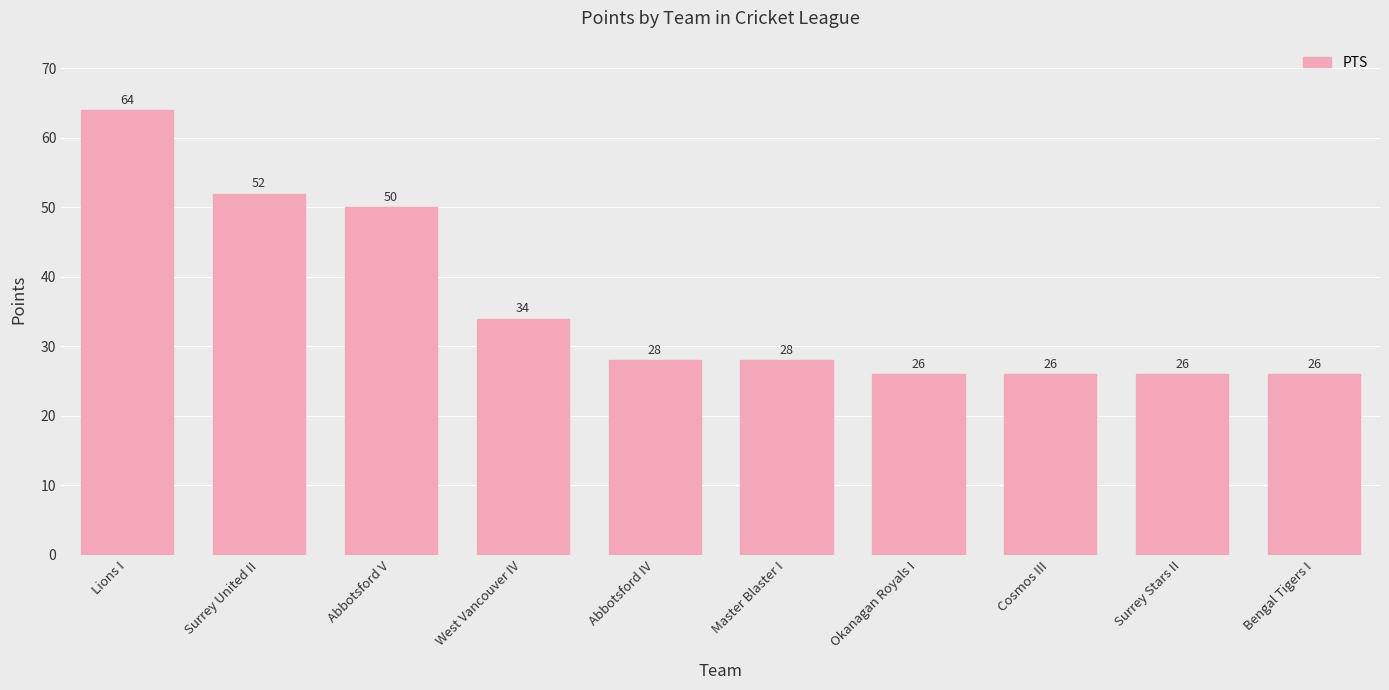

What is the label of the 6th bar from the right?

Abbotsford IV